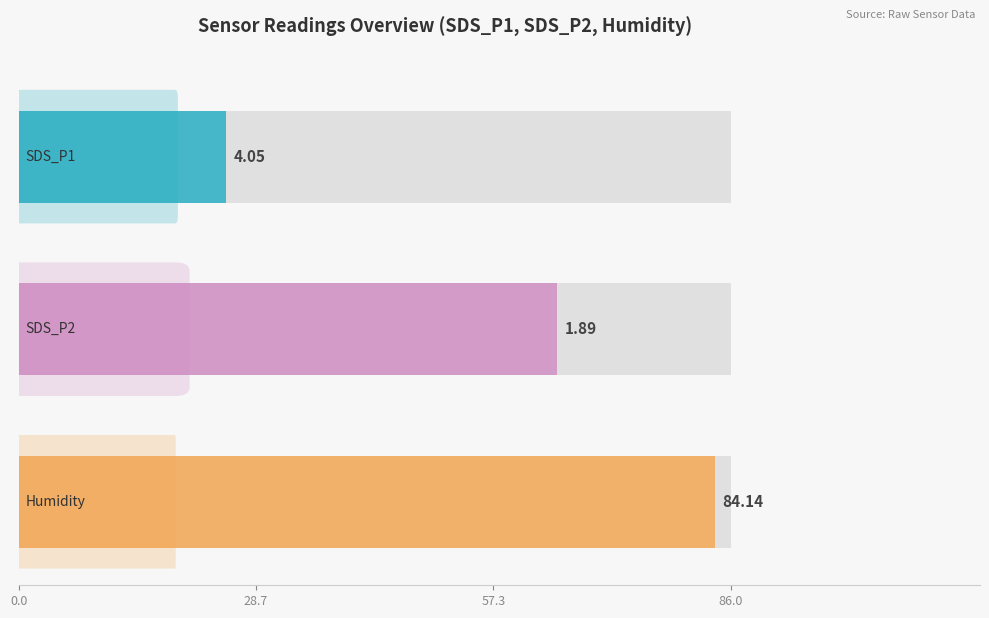

Rank the series at 00:04 from lowest to highest value.

SDS_P2, SDS_P1, Humidity